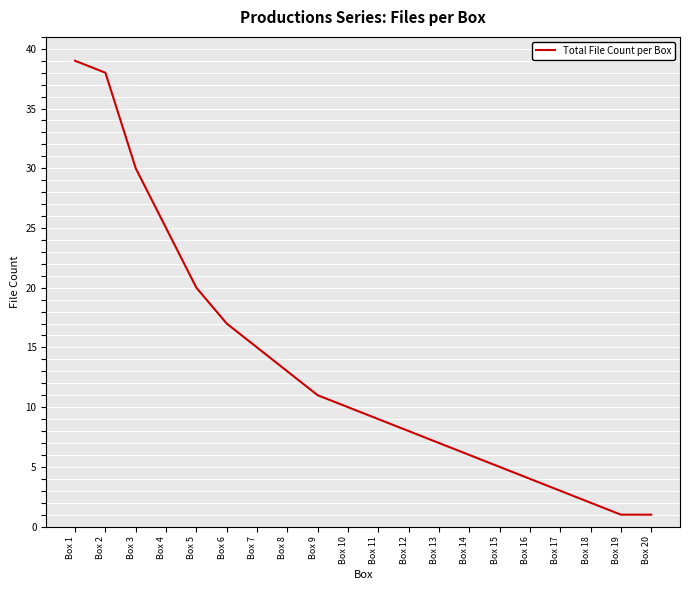

What is the maximum value shown in the chart?

39